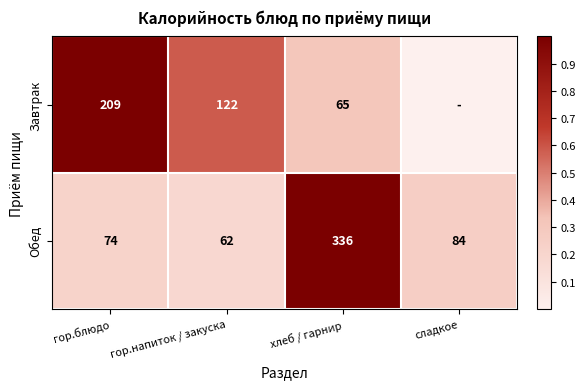

Between гор.блюдо and гор.напиток / закуска, which series saw the biggest shift?

Завтрак